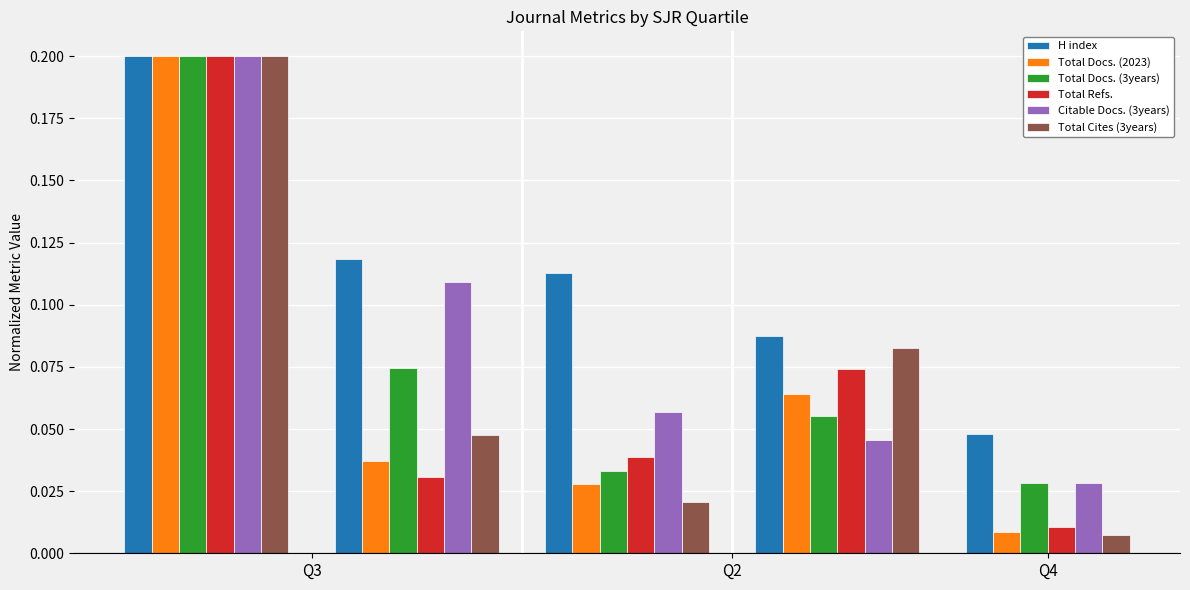

Which series has the largest total across all categories?

H index